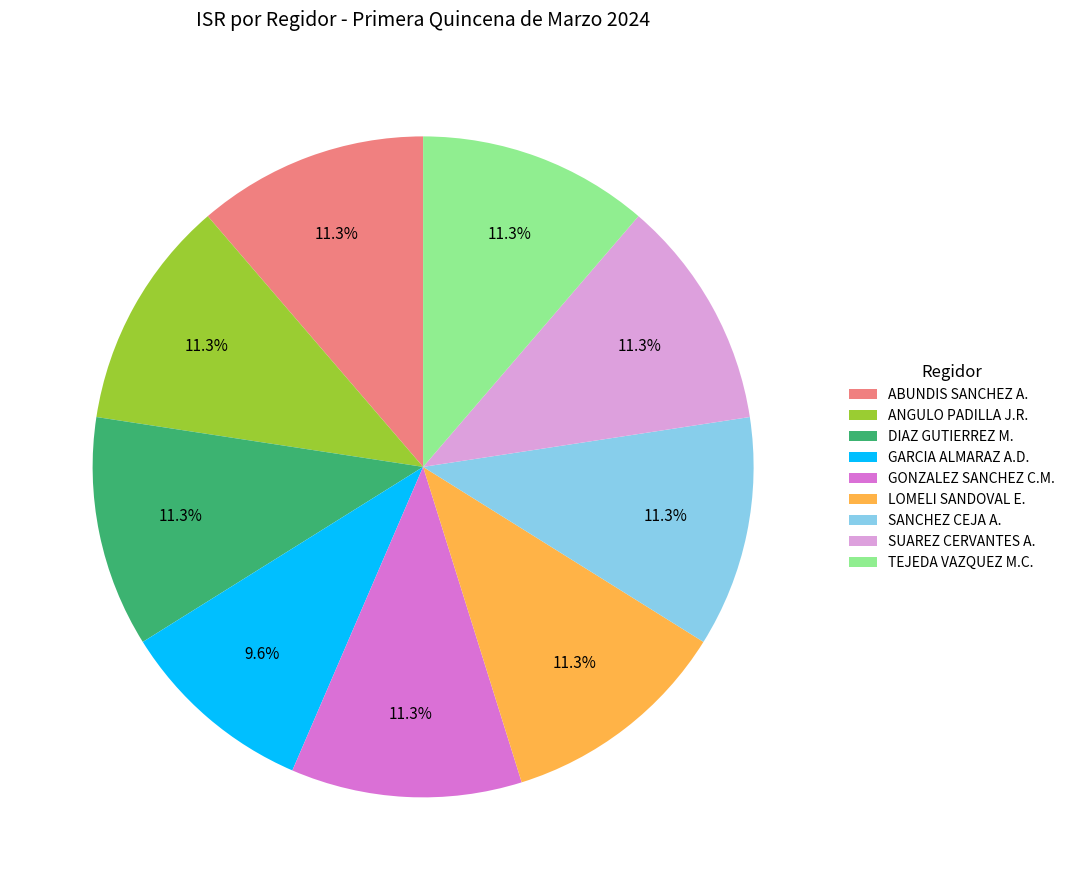

How many segments does this pie chart have?

9